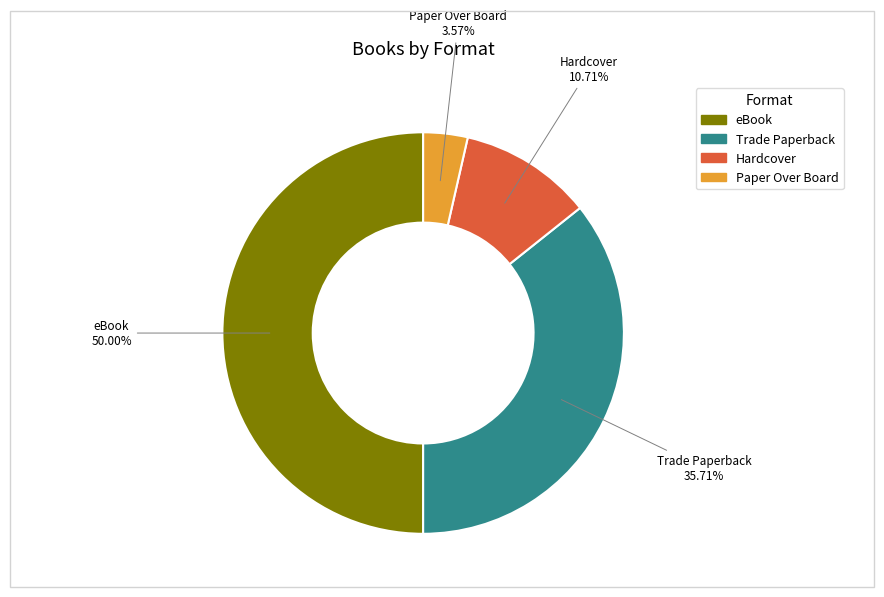

What percentage is the eBook slice, to the nearest percent?

50%